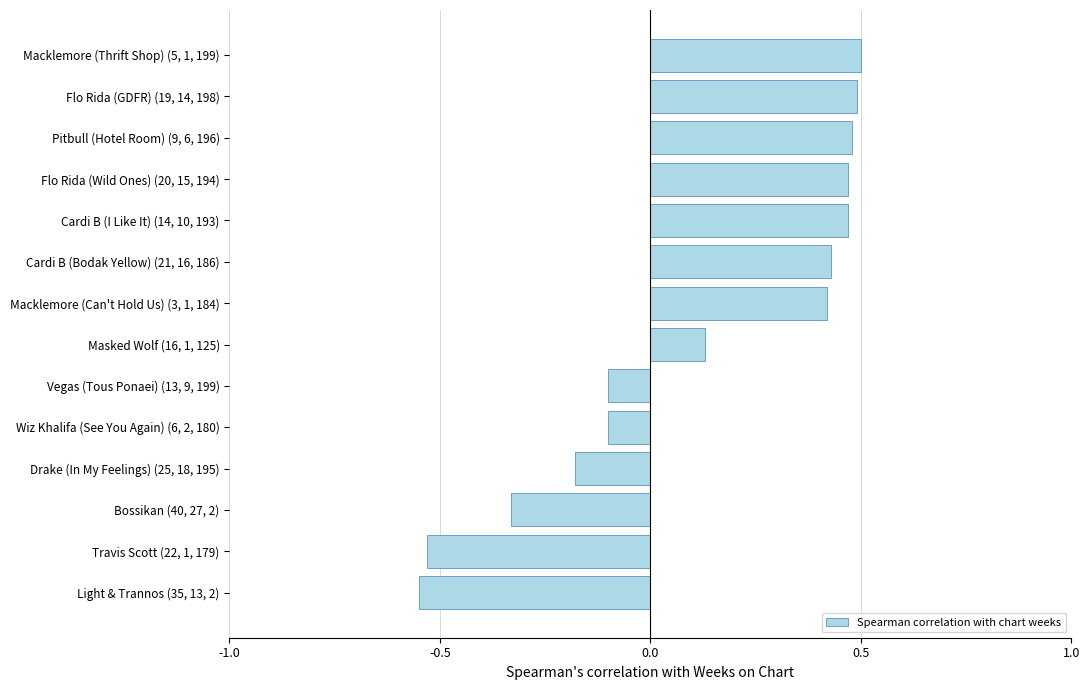

Between Drake (In My Feelings) (25, 18, 195) and Flo Rida (GDFR) (19, 14, 198), which is larger?

Flo Rida (GDFR) (19, 14, 198)